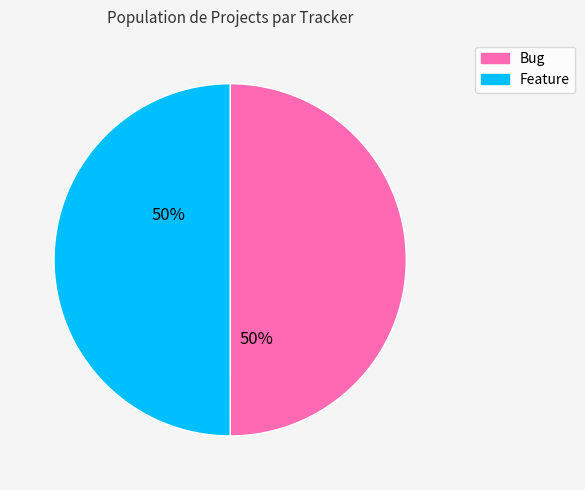

To the nearest percent, what portion does Feature represent?

50%